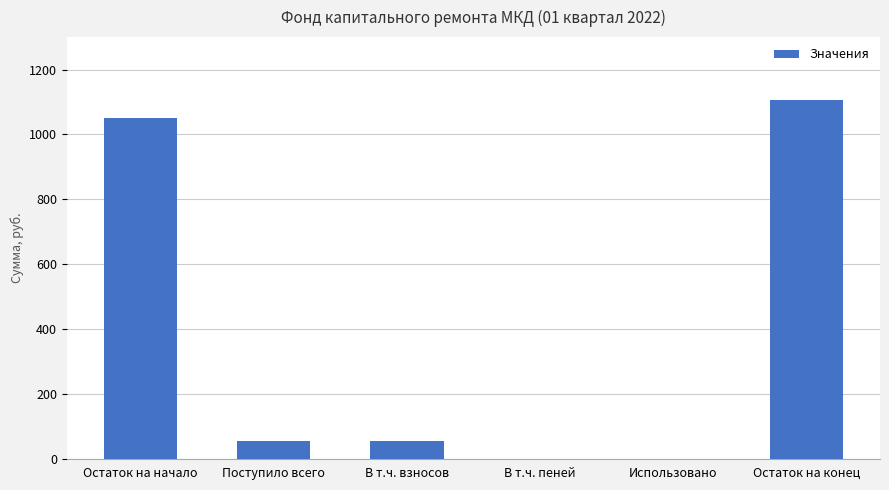

Count the number of values greater than 55.

4